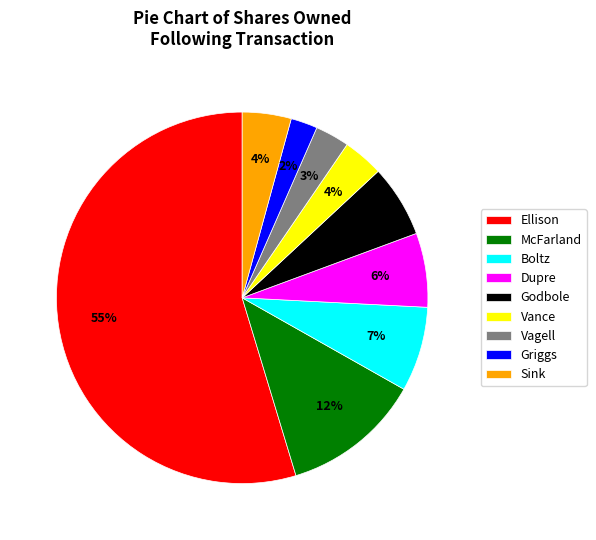

Approximately how many times larger is the value at Vagell compared to Boltz?

0.4